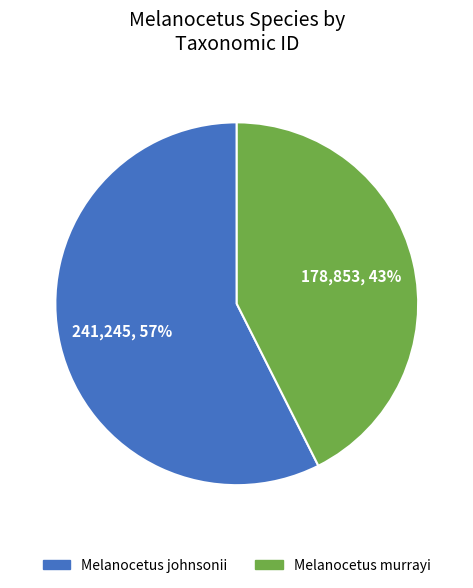

Which category has the biggest portion of the pie?

Melanocetus johnsonii